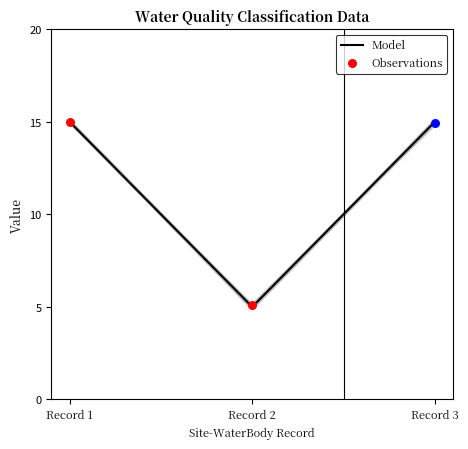

Approximately how many times larger is the value at Record 3 compared to Record 2?

3.0